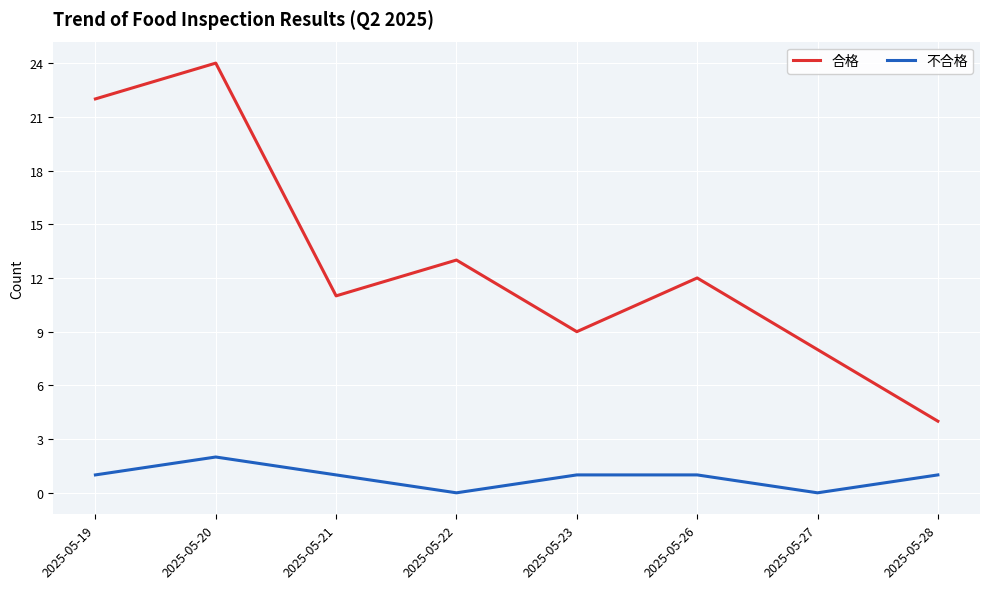

Does the chart display data point markers on the line(s)?

No